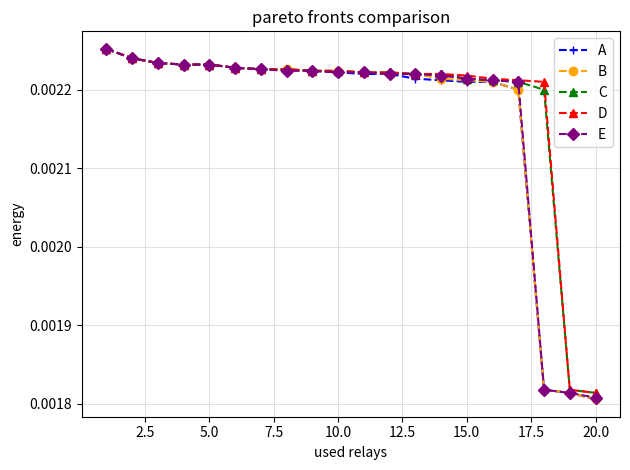

How many A values are between 0 and 1?

20